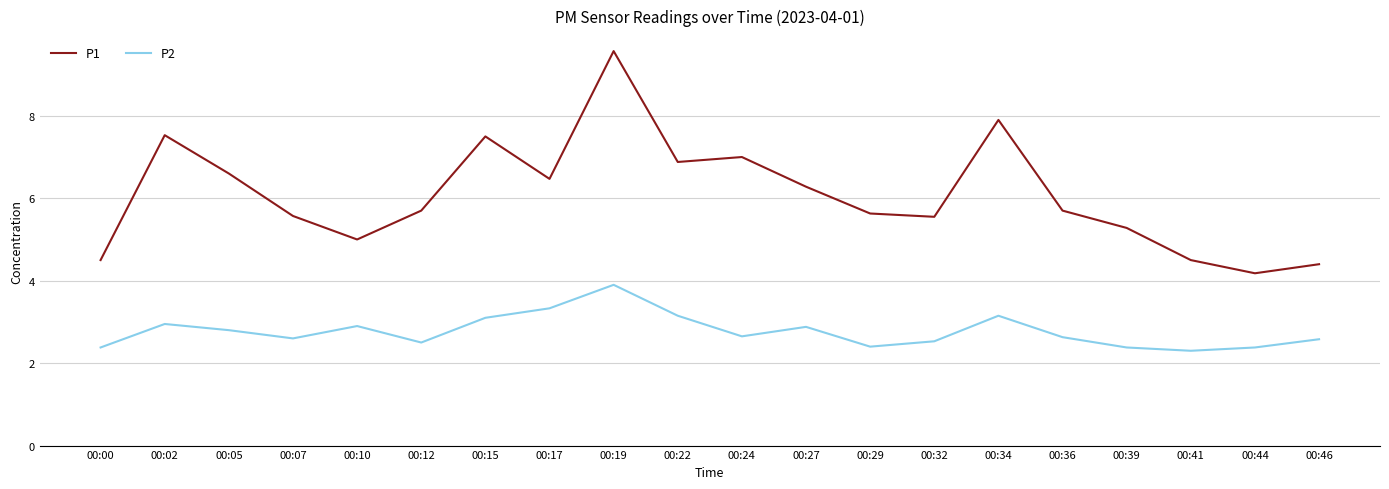

List the series in order of their peak value, highest first.

P1, P2